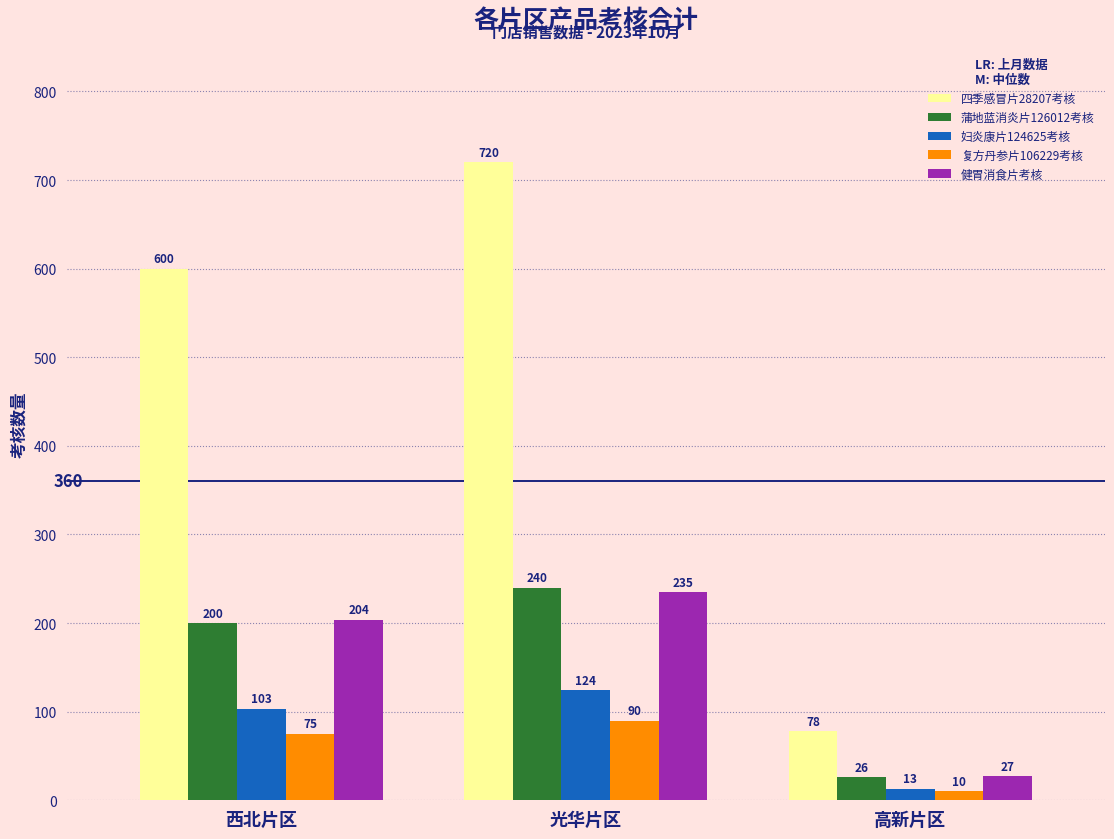

Reading right to left, what are all the values shown in this chart?

四季感冒片28207考核: 78	720	600
蒲地蓝消炎片126012考核: 26	240	200
妇炎康片124625考核: 13	124	103
复方丹参片106229考核: 10	90	75
健胃消食片考核: 27	235	204